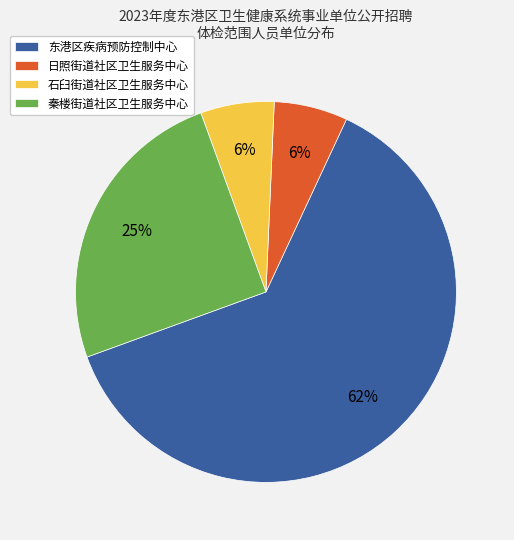

Which slice is the largest?

东港区疾病预防控制中心